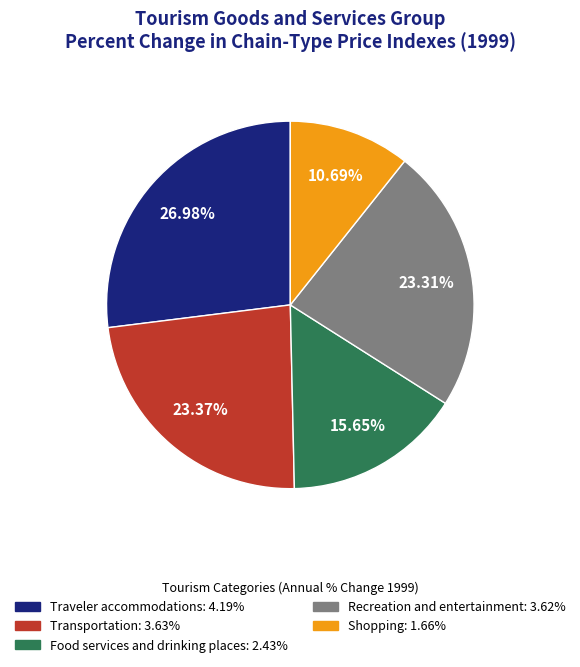

Does Shopping account for over 50% of the chart?

No